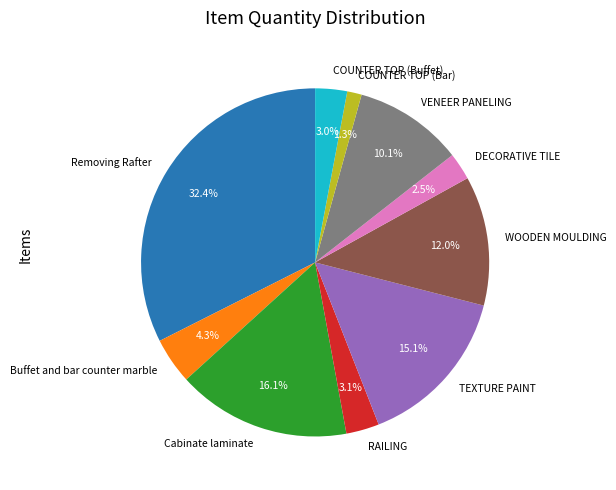

What is the ratio of the value at VENEER PANELING to the value at TEXTURE PAINT?

0.7